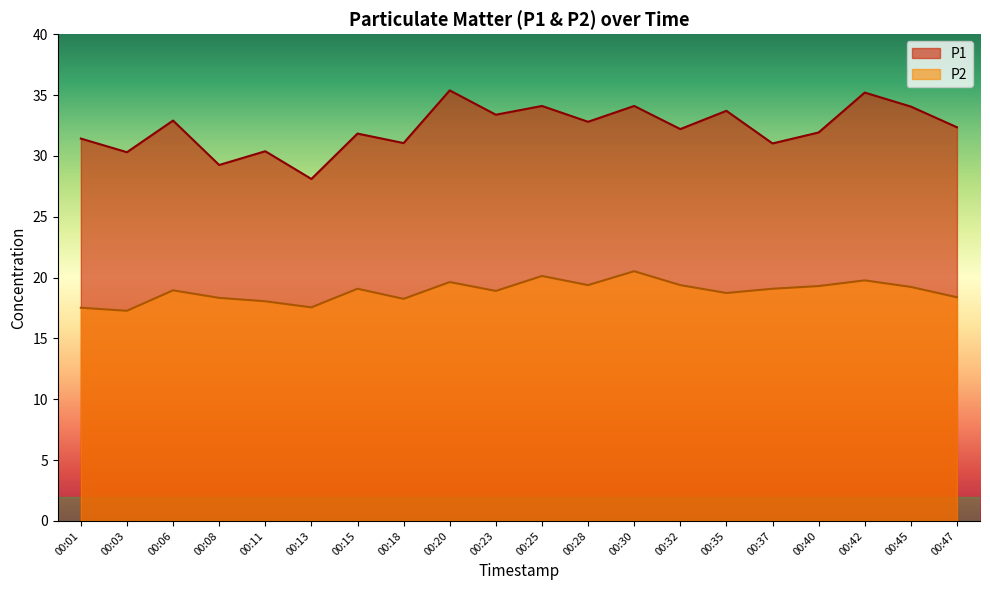

What are all the series names shown in the legend?

P1, P2